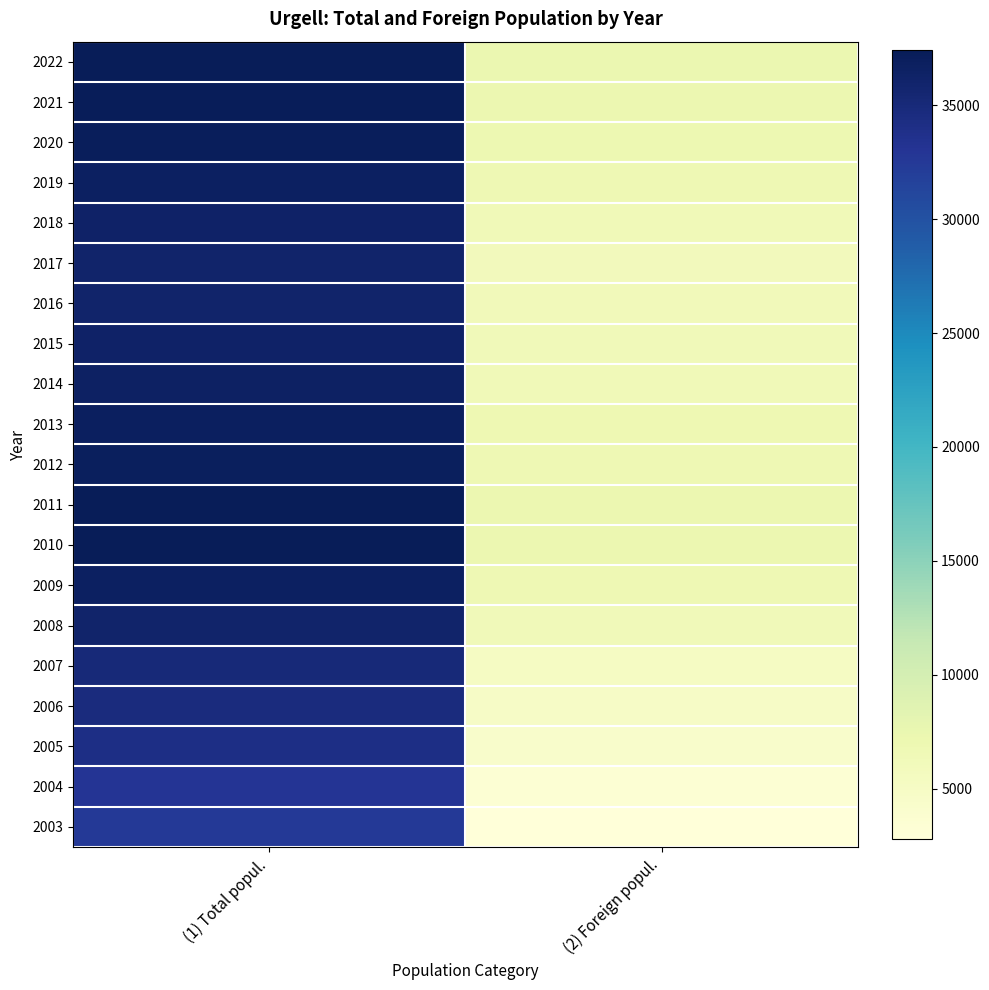

At how many categories does at least one series exceed 25601?

1